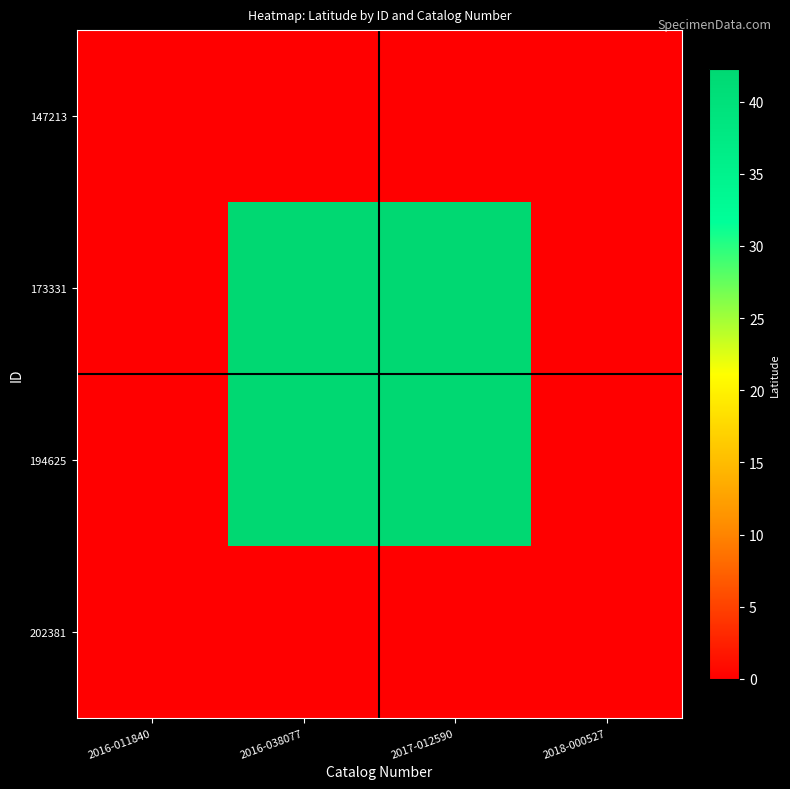

What is the greatest value displayed?

42.3